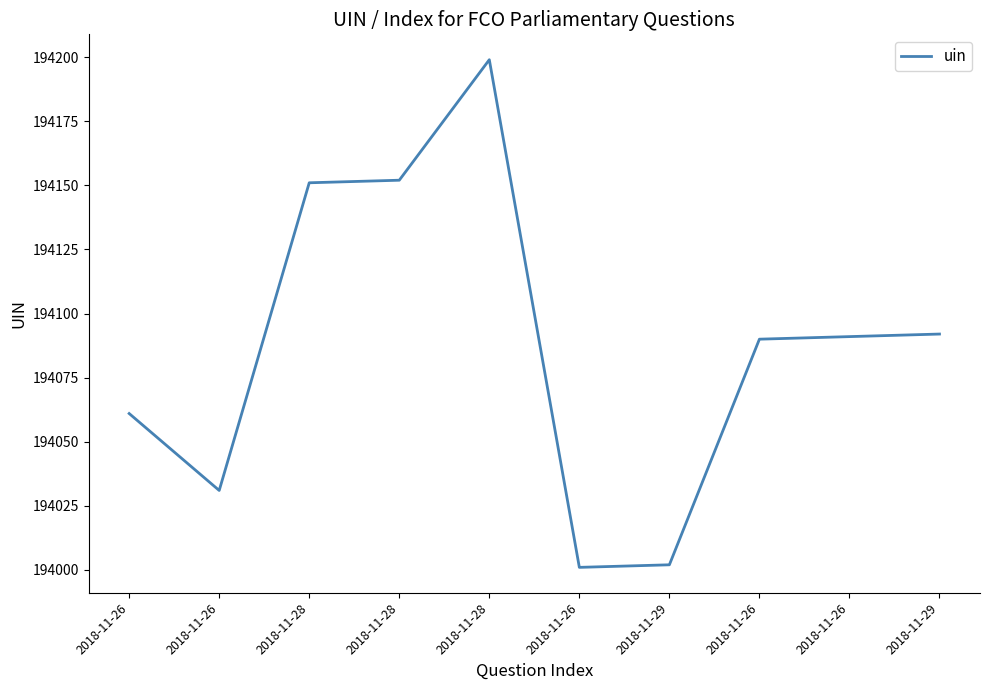

What is the difference between the values at 2018-11-28 and 2018-11-29?

149